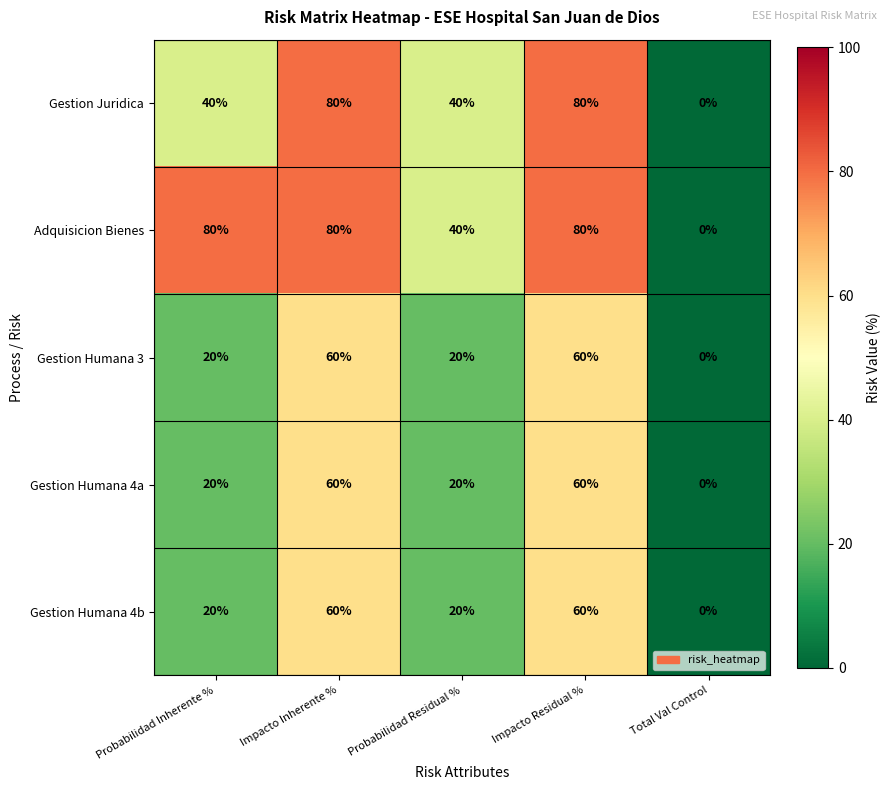

What is the difference between the Gestion Humana 4b values at Impacto Inherente % and Probabilidad Inherente %?

40